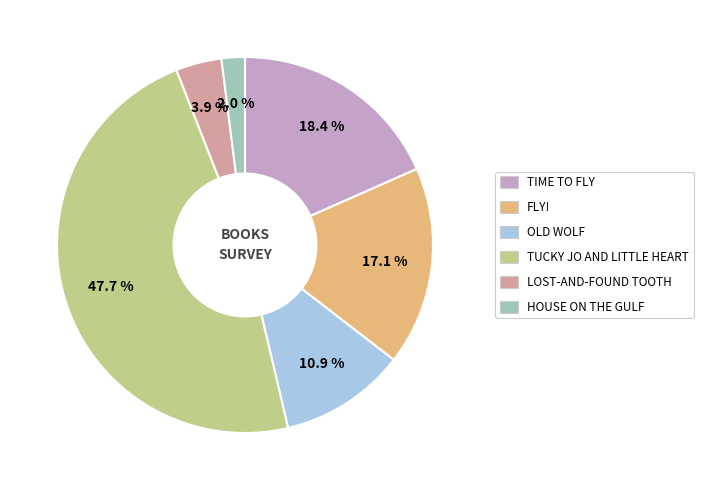

Does any single category account for the majority?

No